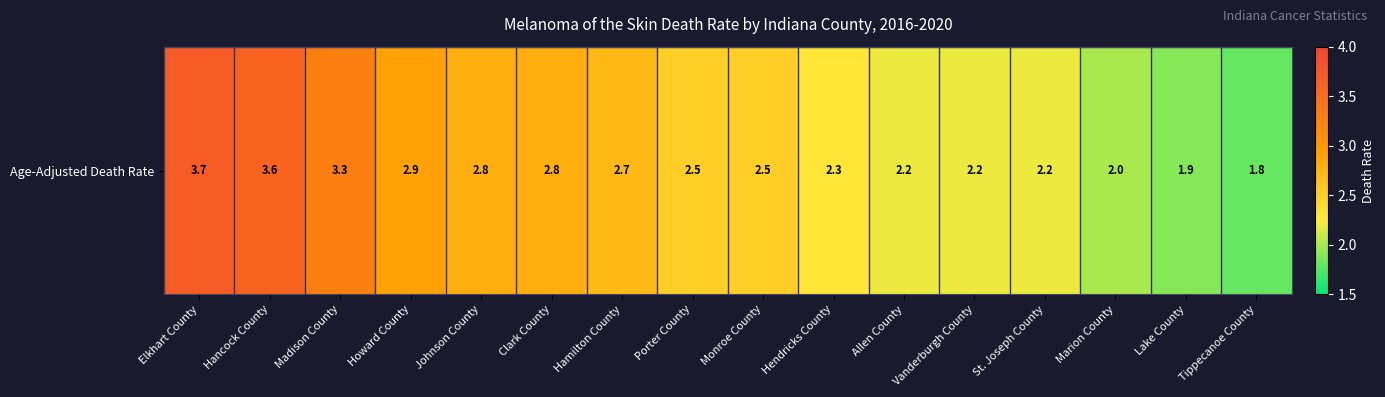

What is the minimum value shown in the chart?

1.8